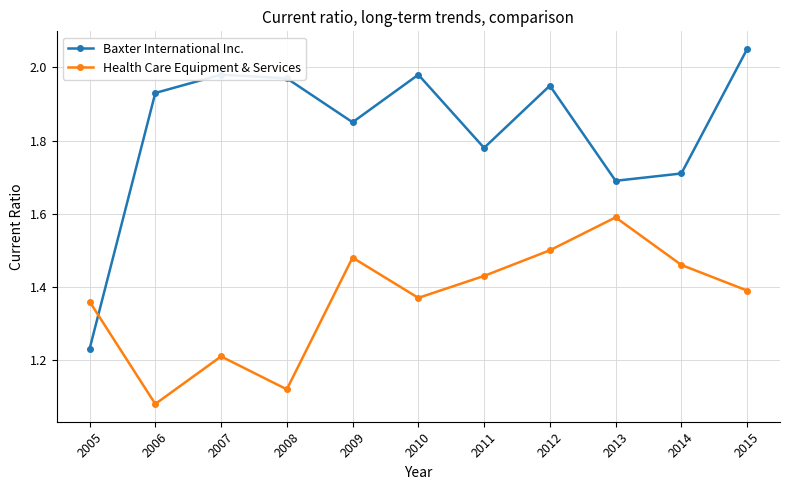

True or false: Health Care Equipment & Services and Baxter International Inc. cross at least once.

True